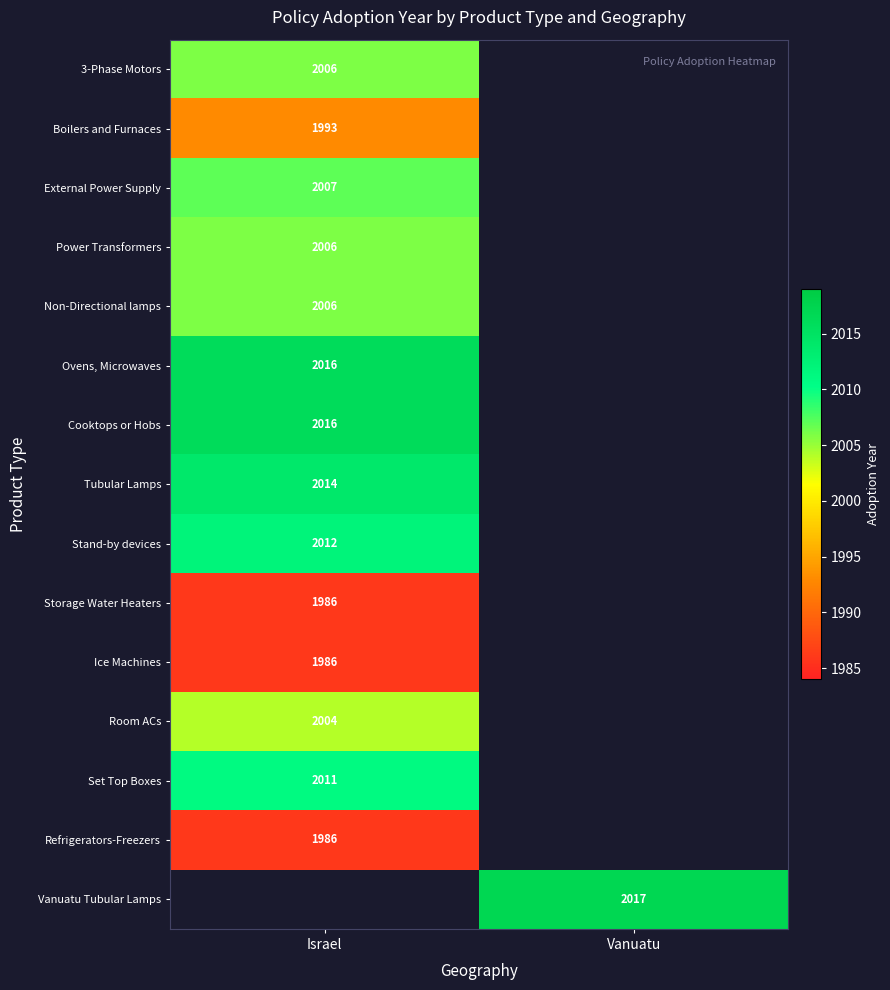

True or false: 3-Phase Motors has a value of 2006 at Israel.

True